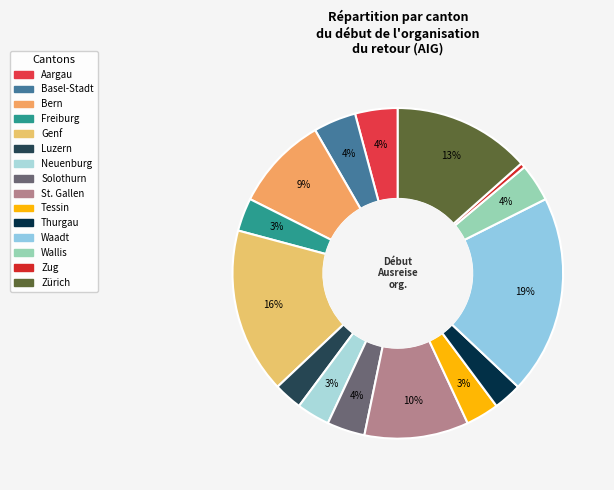

To the nearest percent, what portion does Waadt represent?

19%